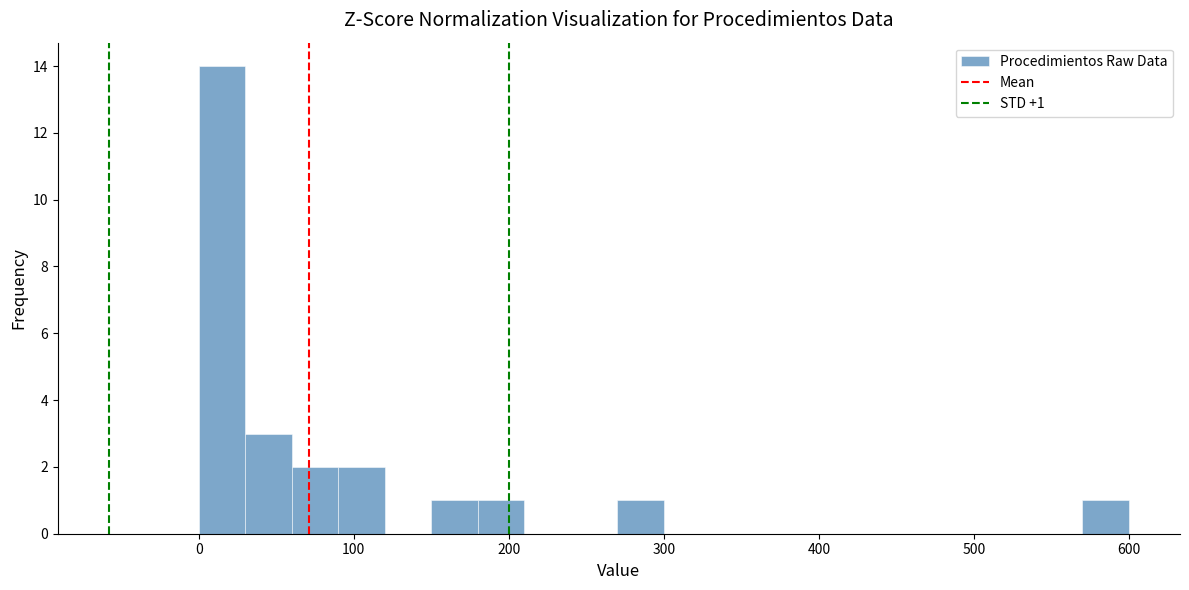

Read against the x-axis, roughly where is the centre of the tallest bar?

20